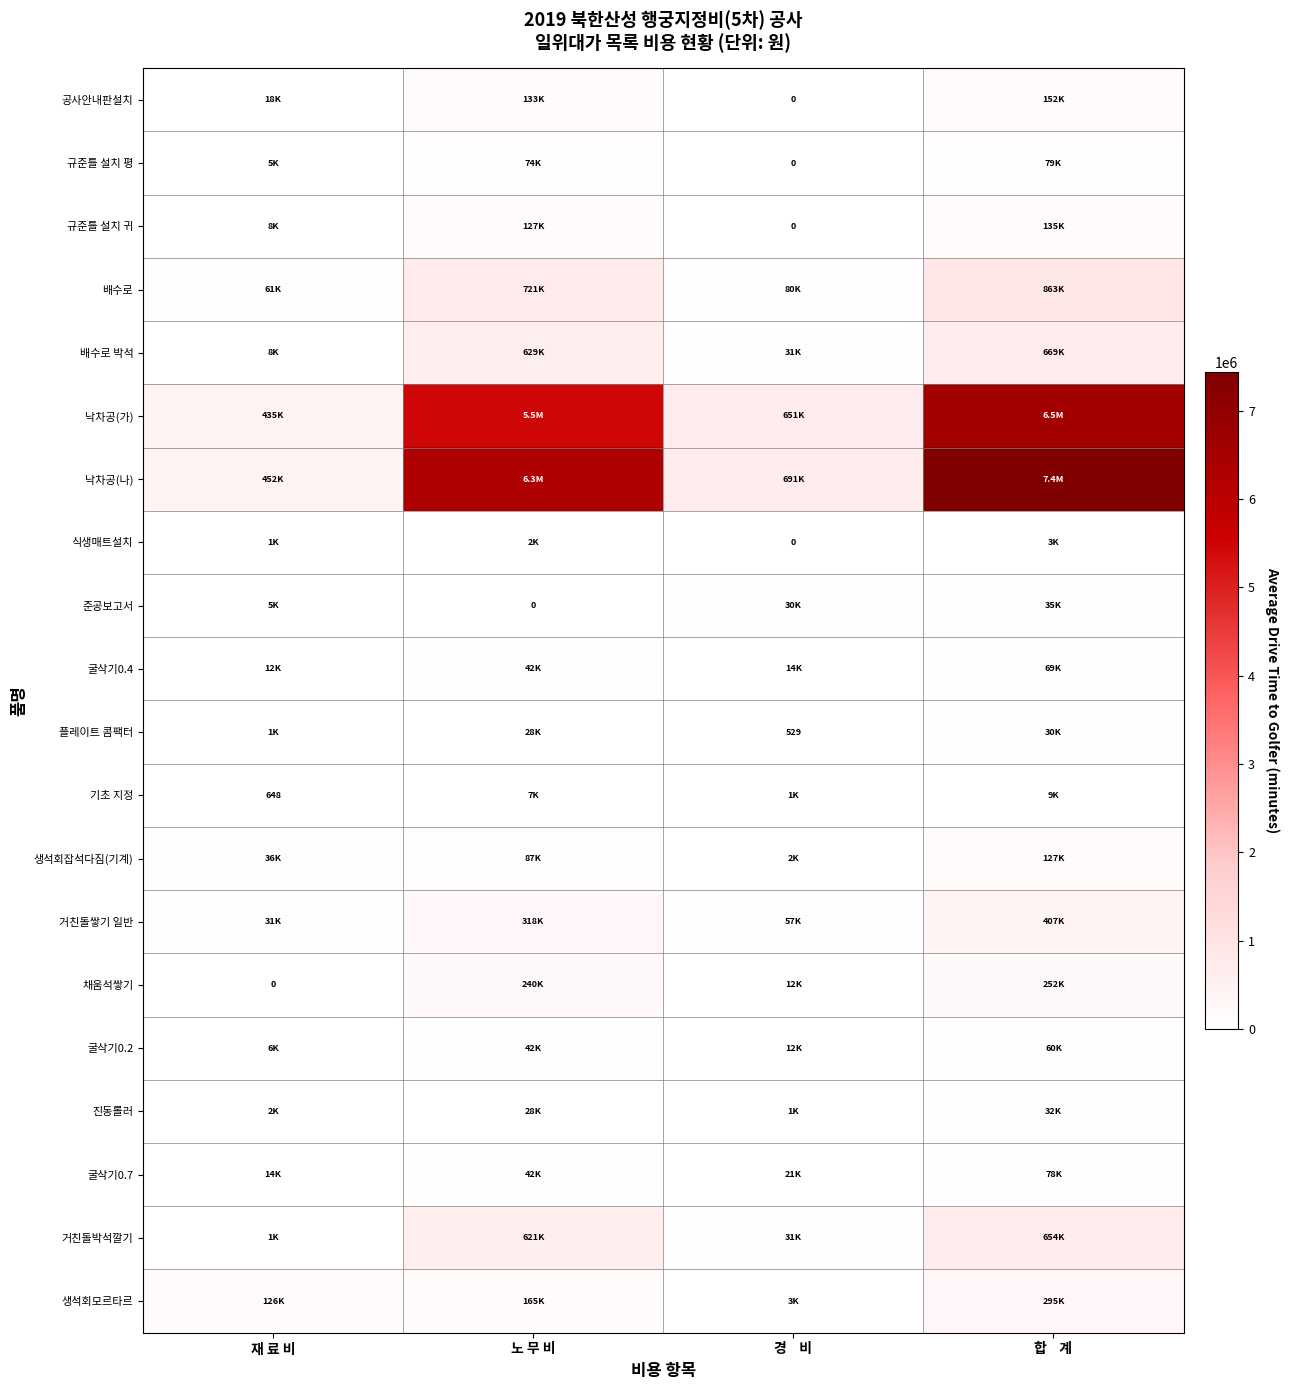

Between 노 무 비 and 경    비, which is larger?

노 무 비